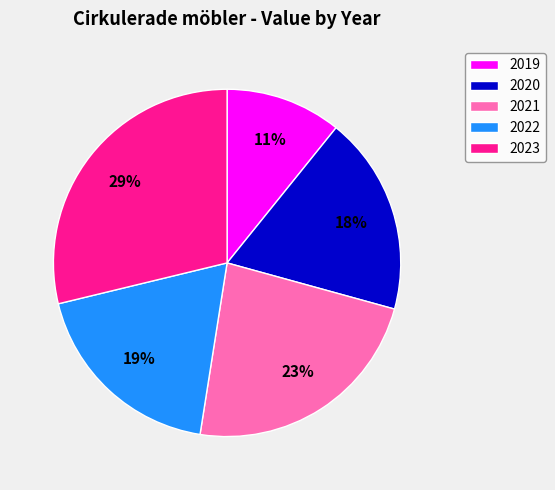

Is it true that 2022 is 31% of the pie?

False